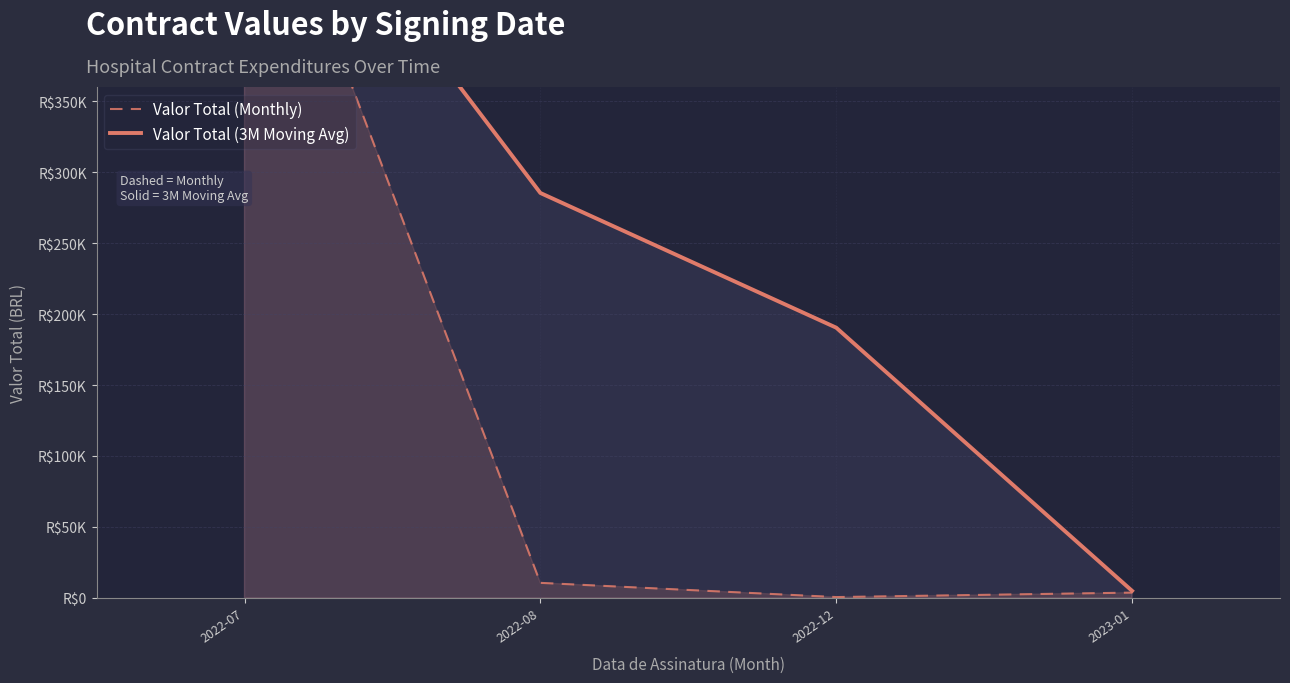

At which label does Valor Total (3M Moving Avg) first exceed 285331?

2022-07